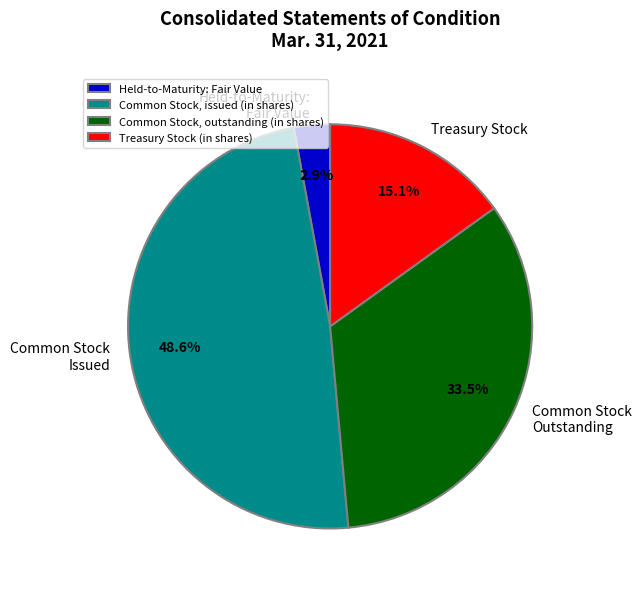

Combined, do Treasury Stock (in shares) and Held-to-Maturity: Fair Value account for over 50%?

No